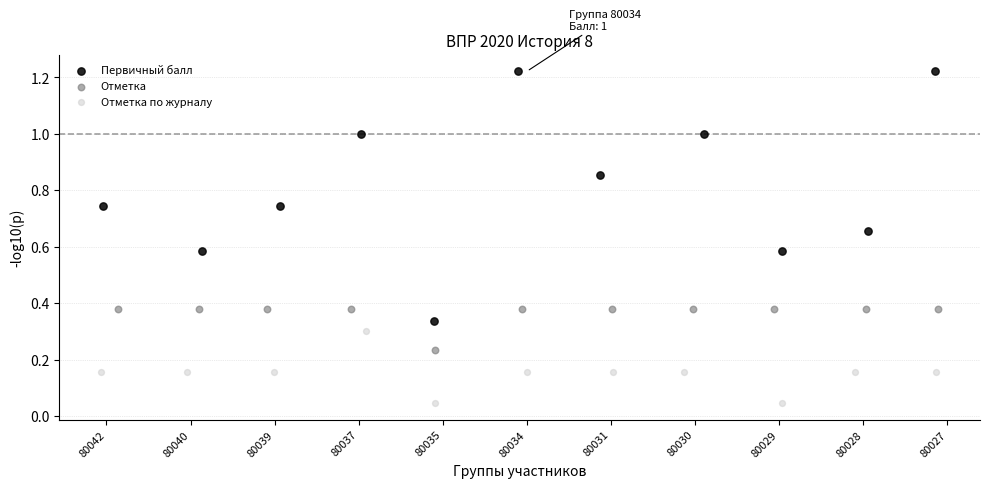

Which series reaches the minimum Y coordinate?

Отметка по журналу